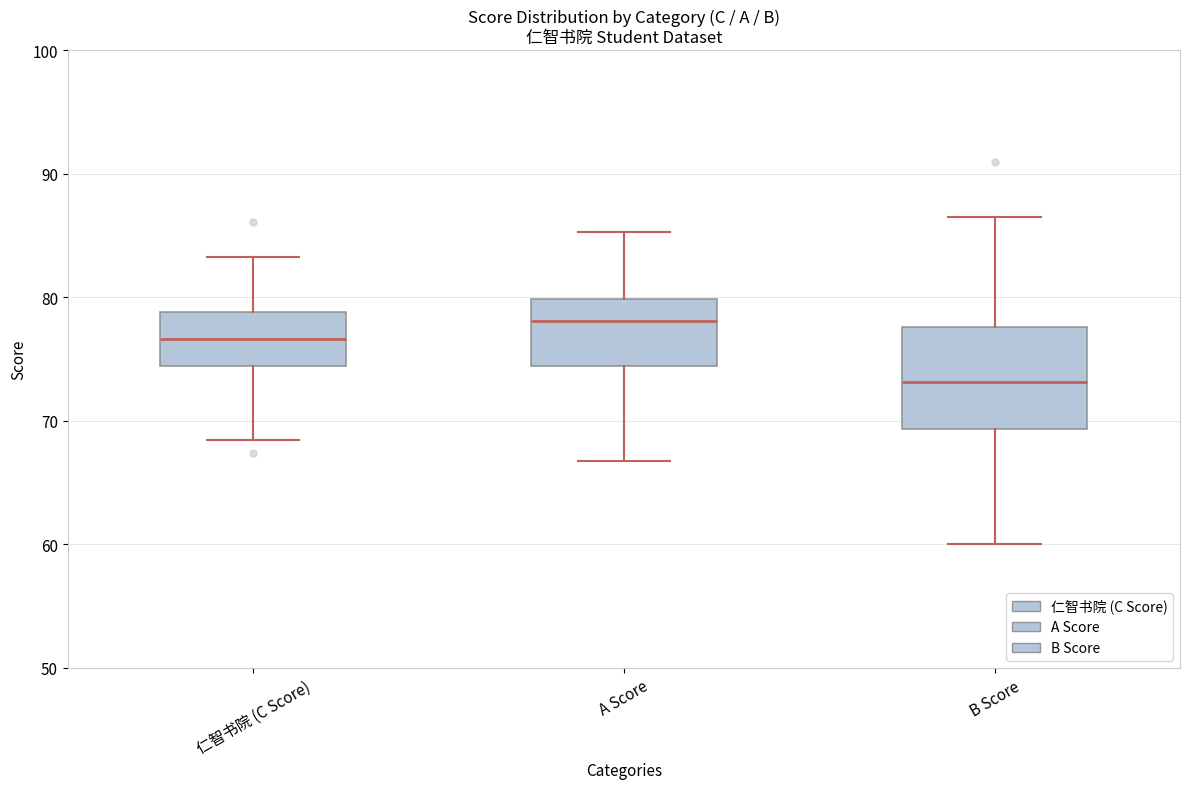

Where does the lower whisker of the box for B Score end on the y-axis? The values are not printed on the chart, so give them approximately, as read against the axis.

60